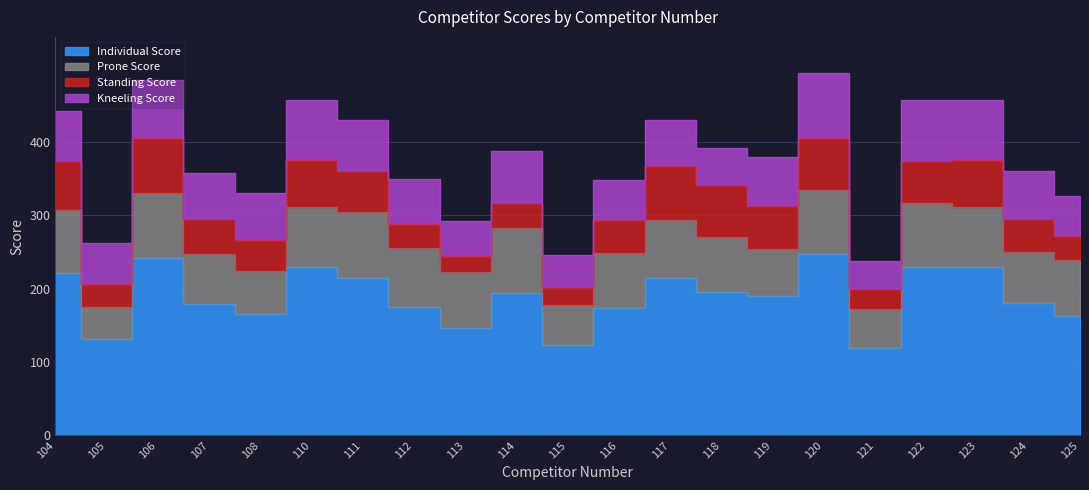

What is the approximate value of Kneeling Score at 105?

55